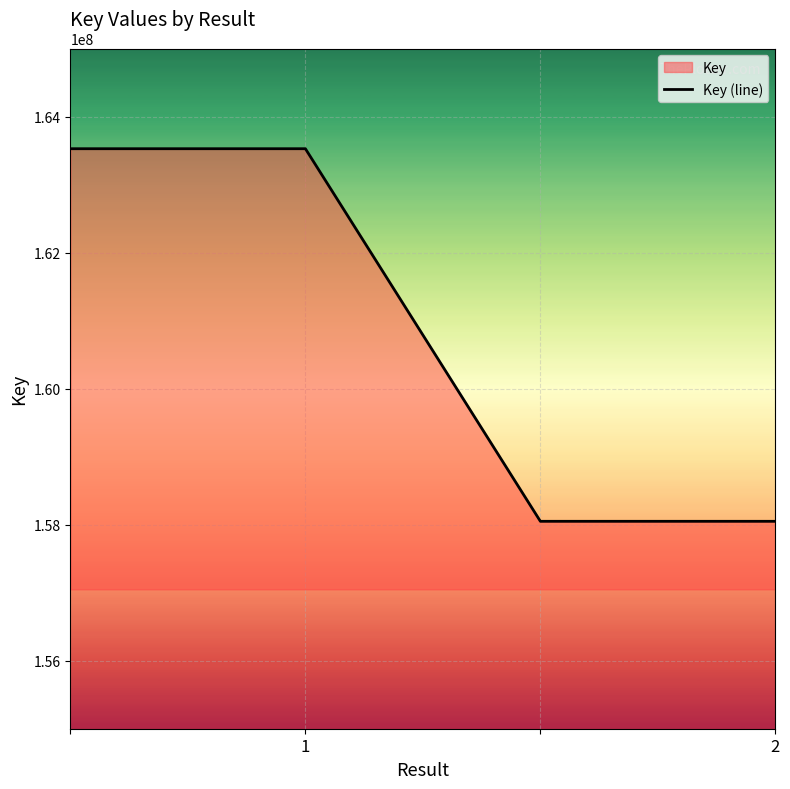

Is it true that the value at 1 is 278090782?

False